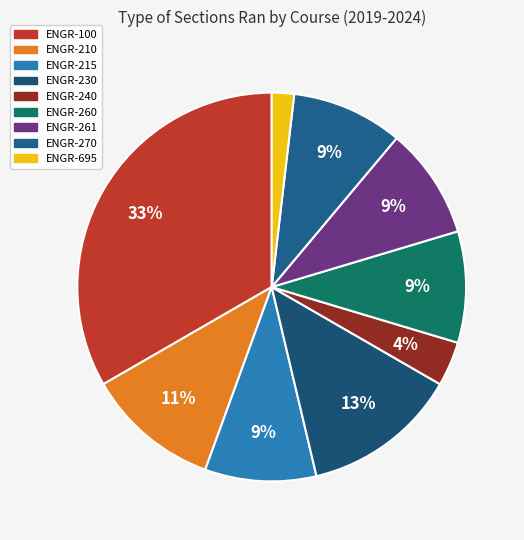

Count the number of slices in the pie.

9